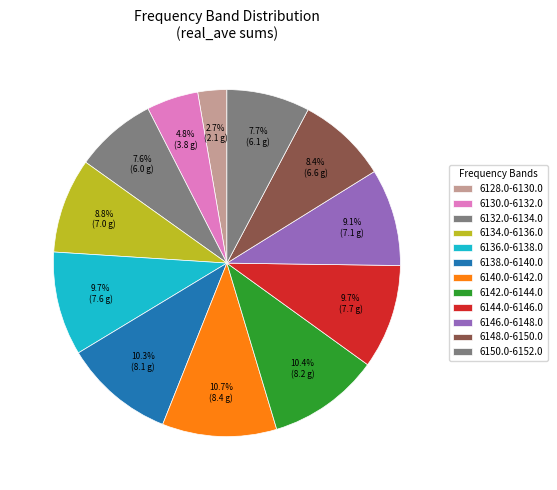

Does any single category account for the majority?

No